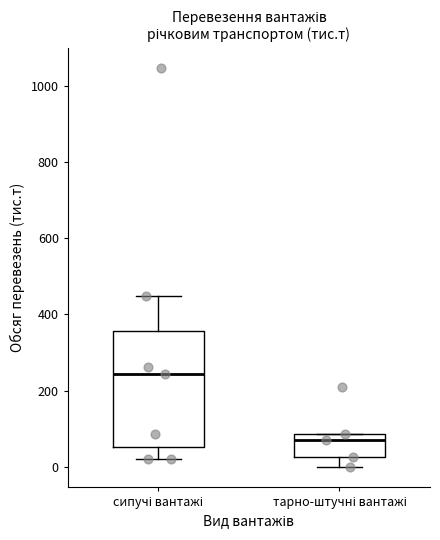

Which box's median line is the lowest?

тарно-штучні вантажі